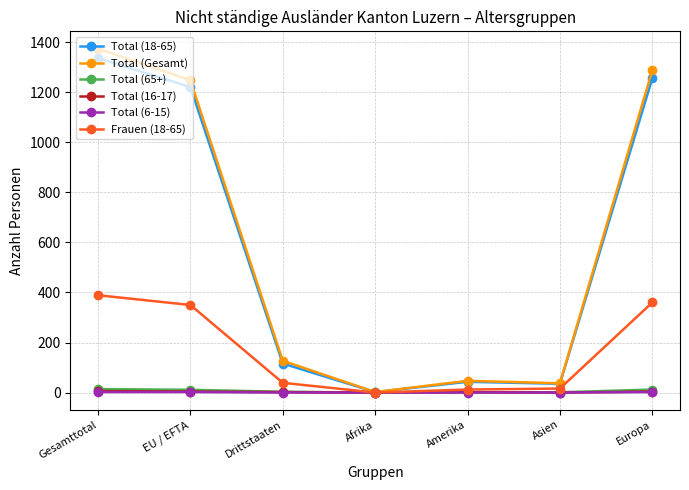

Is it true that Total (Gesamt) equals 2205 at Europa?

False